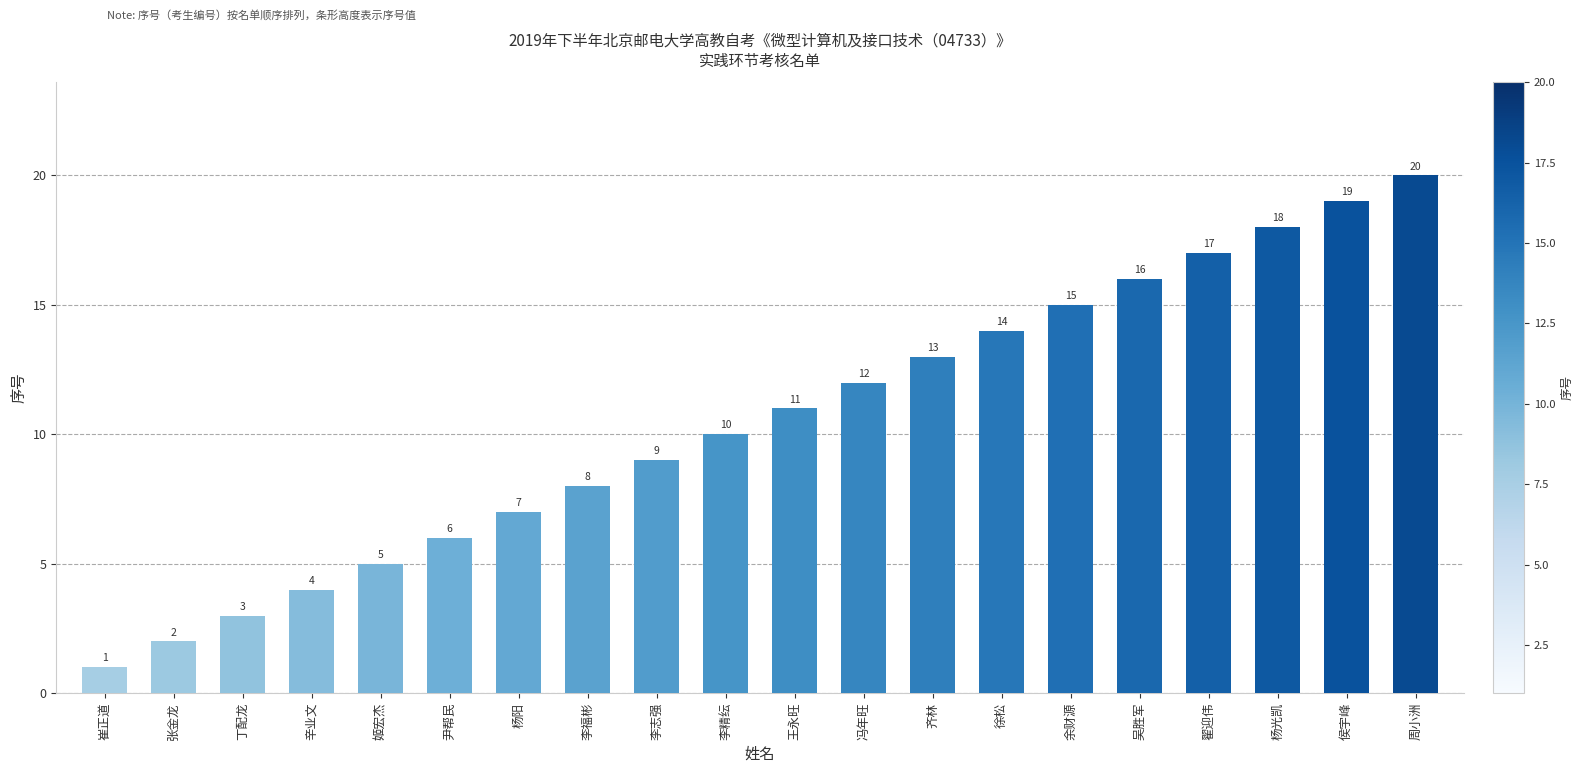

How many bars are there in total?

20